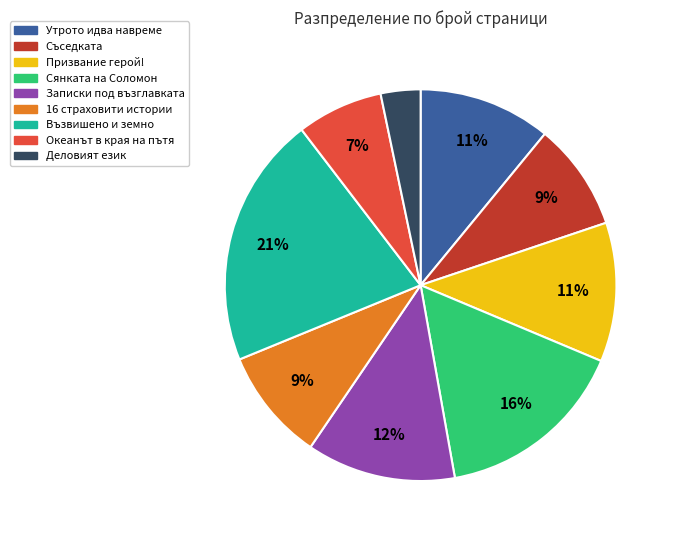

How many slices are in this pie chart?

9